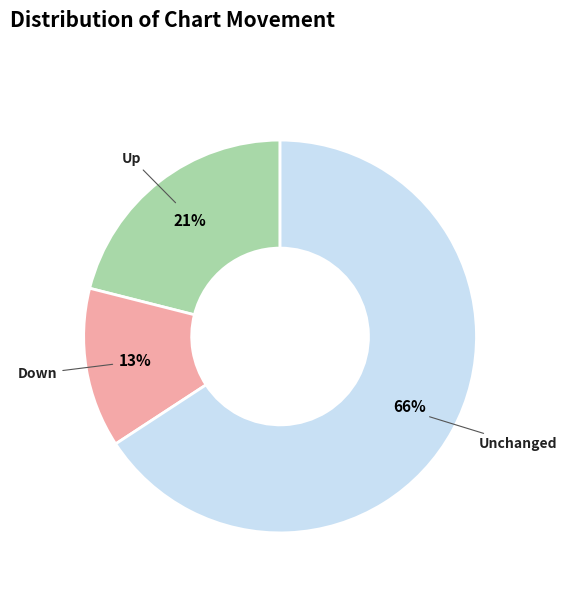

To the nearest percent, what is the difference between the largest and smallest slice percentages?

53%